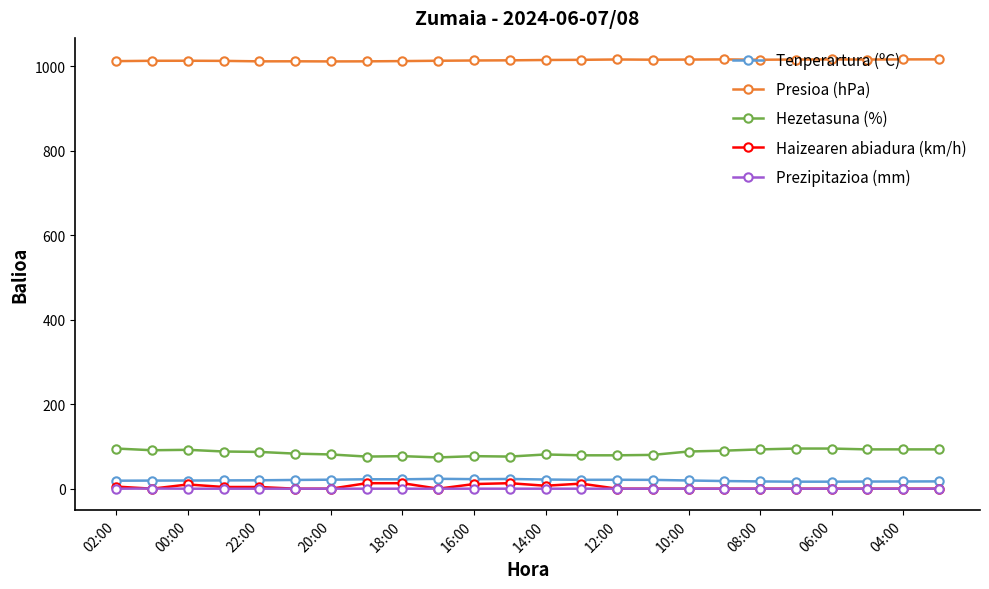

Is this an area chart (filled region under the line)?

No